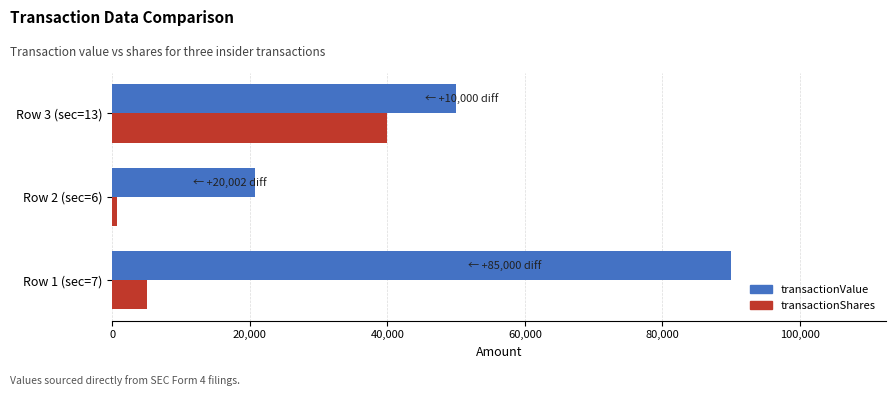

What is the difference between the maximum and second lowest values in the transactionValue series?

40000